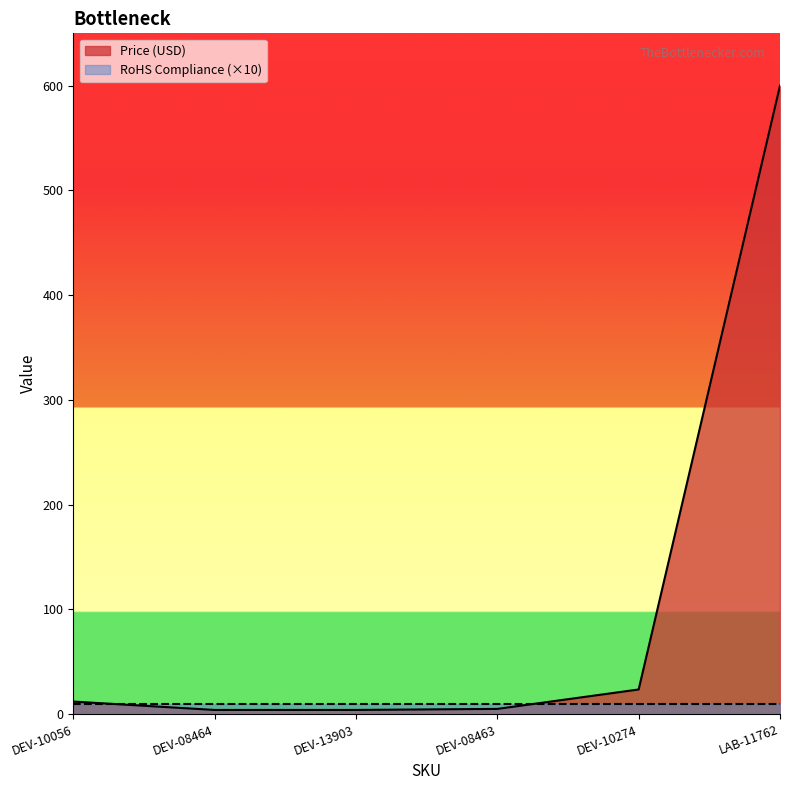

What is the difference between the second highest and minimum values?

19.6